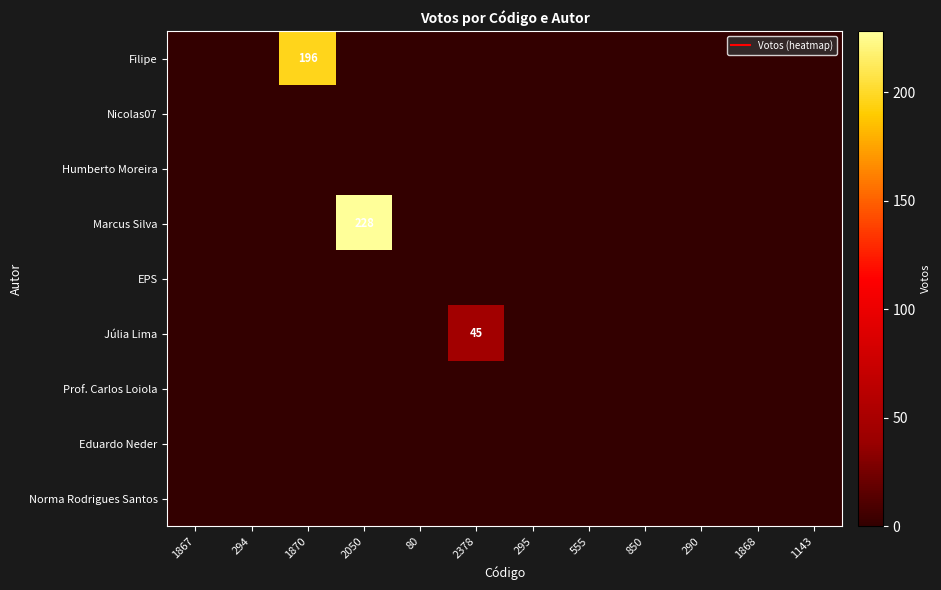

What is the spread (max minus min) of values at 1870?

196